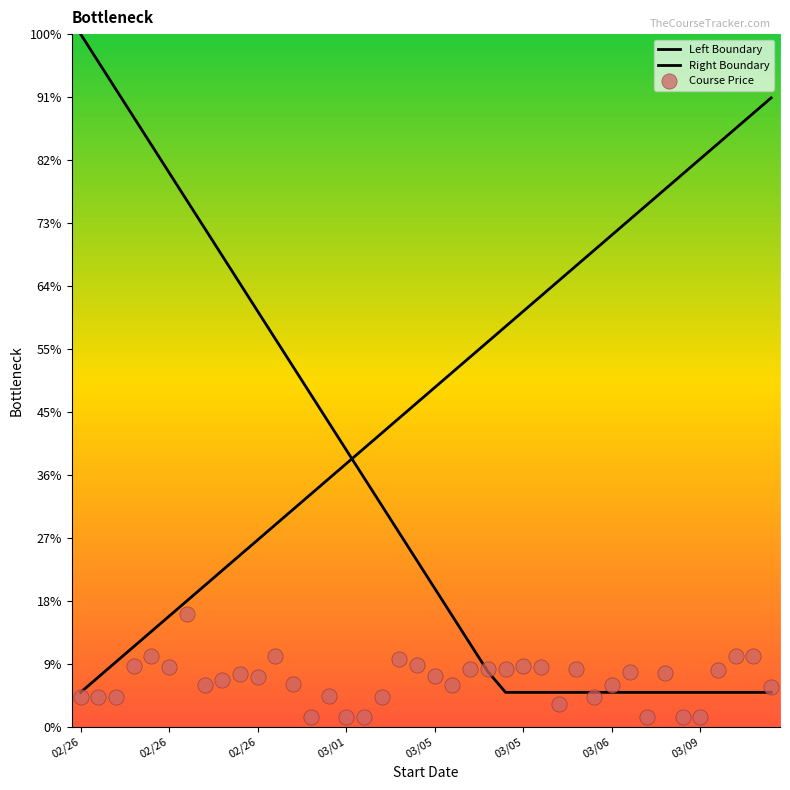

Is the value of Right Boundary at 27 greater than the value of Left Boundary at 15?

Yes